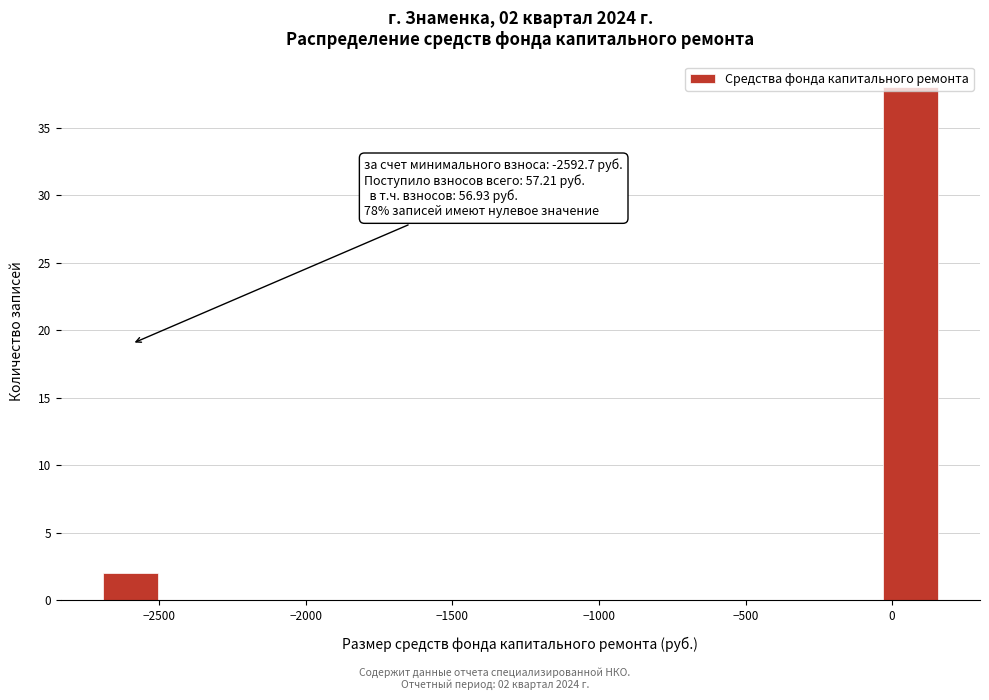

Around what value on the x-axis is the tallest bar? Give the approximate position of its centre, as read against the axis.

50